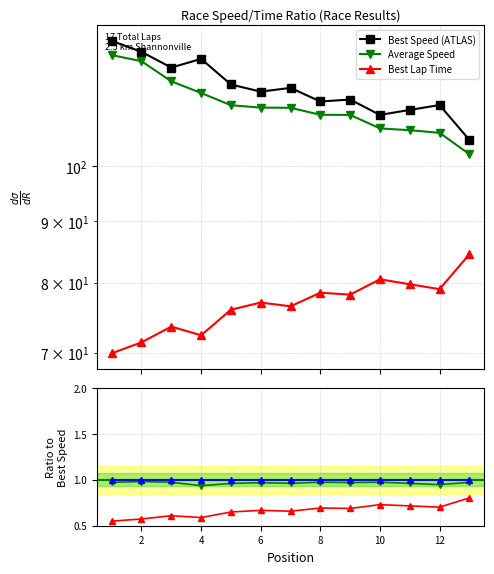

True or false: Average Speed has more than 1 points higher than both neighbors.

False